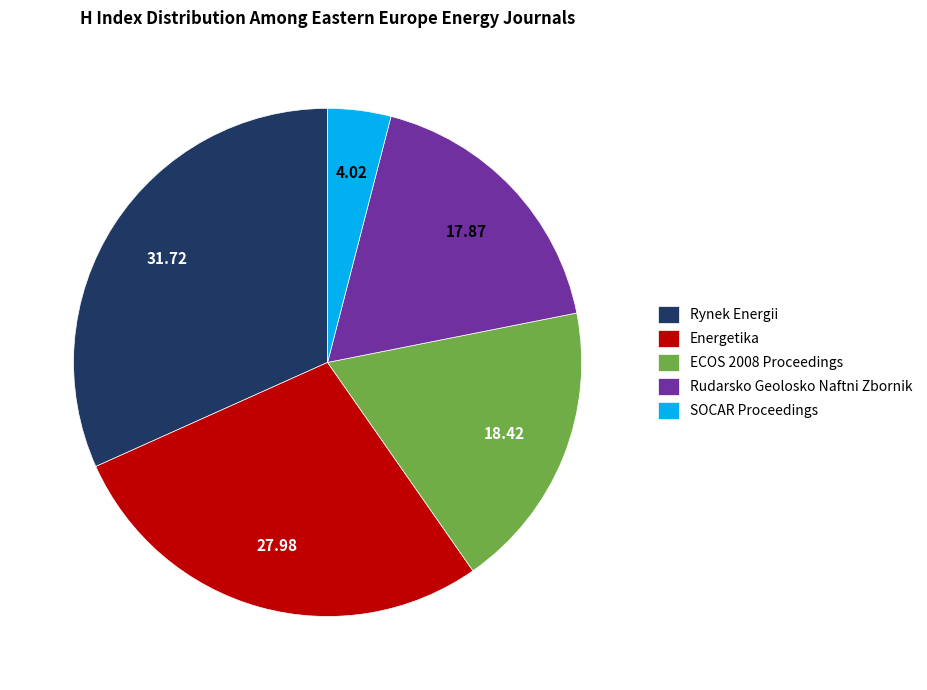

Do ECOS 2008 Proceedings and Energetika together represent more than half of the pie?

No